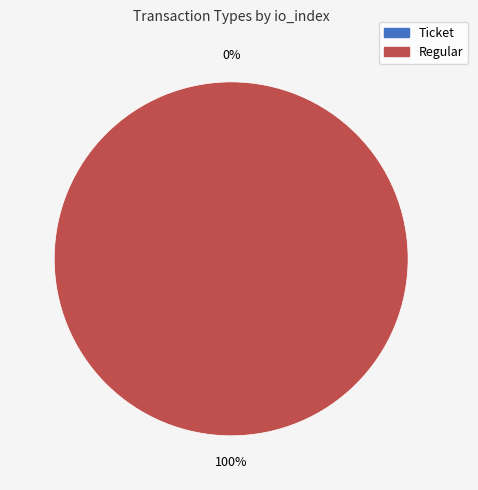

To the nearest percent, what is the difference between the largest and smallest slice percentages?

100%